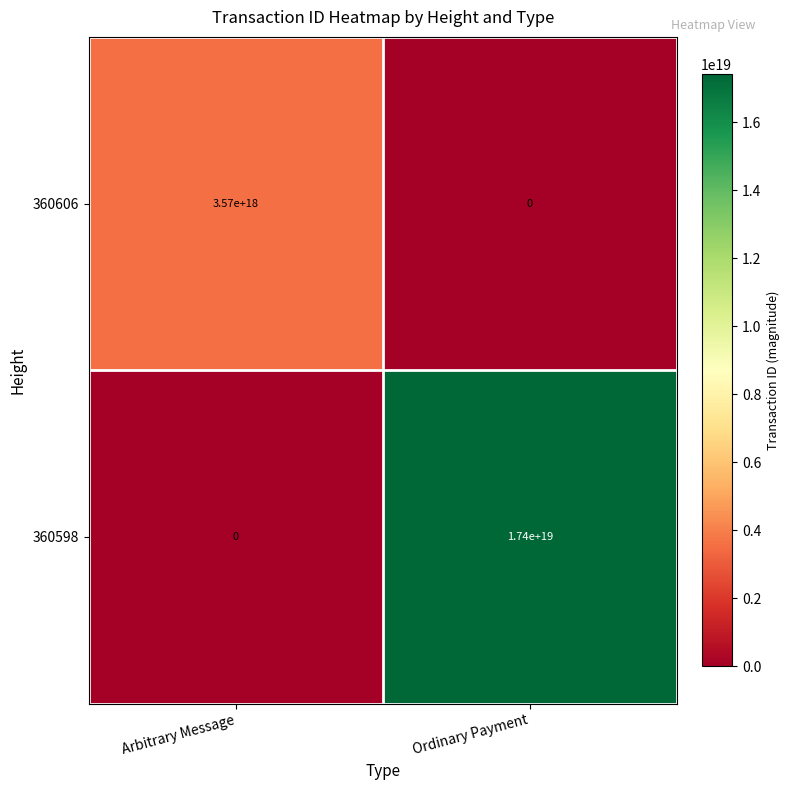

Between Arbitrary Message and Ordinary Payment, which series saw the biggest shift?

360598